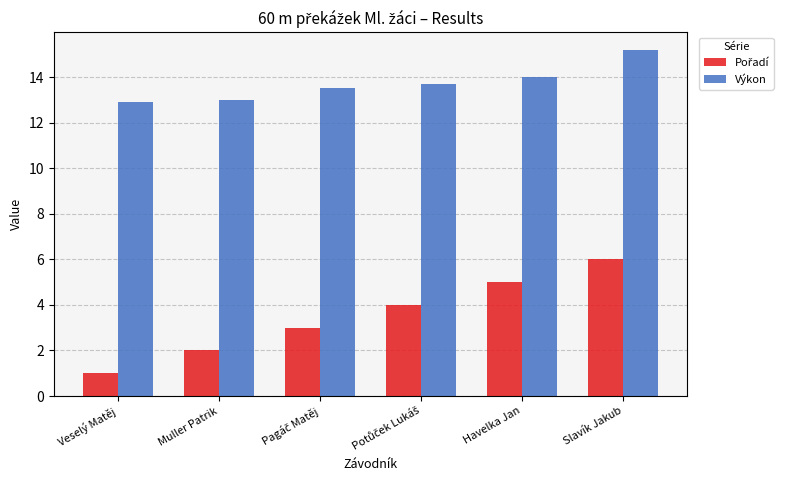

What is the sum of all Výkon values?

82.3